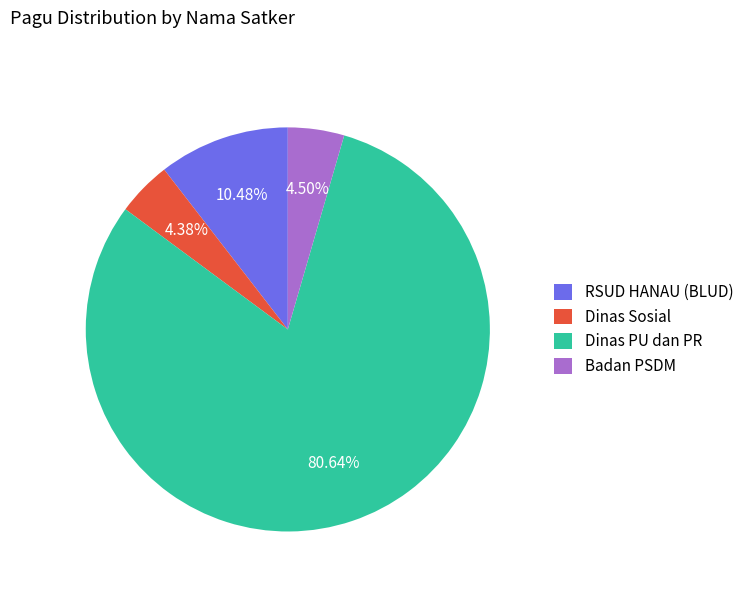

Is the sum of RSUD HANAU (BLUD) and Dinas Sosial greater than half?

No